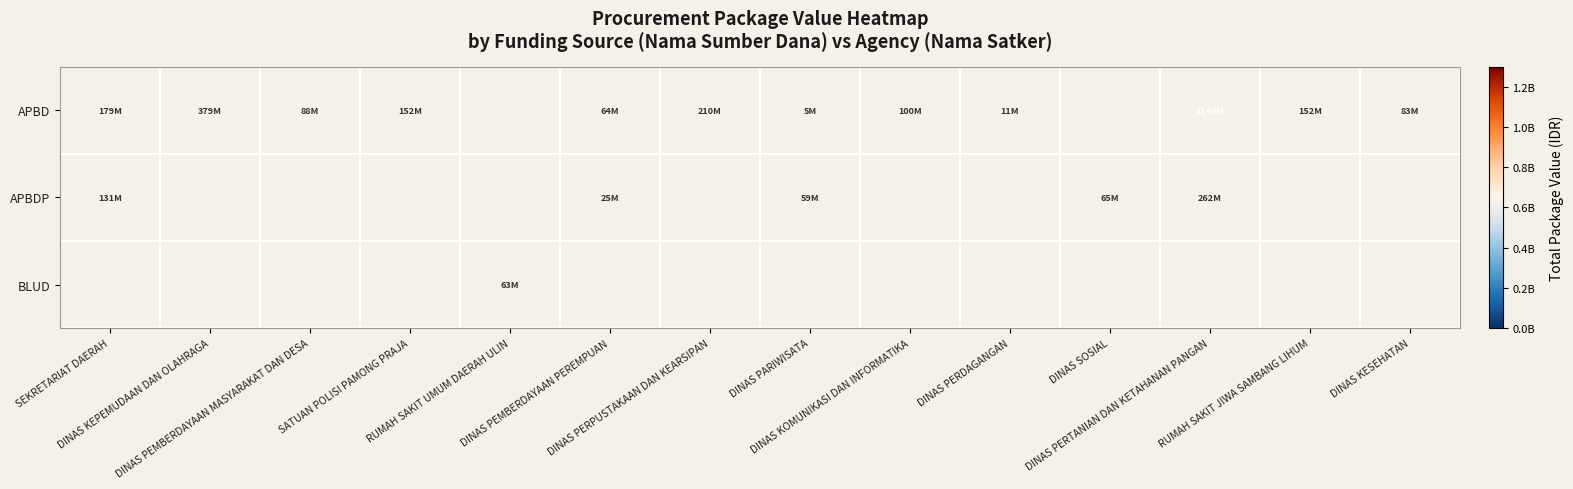

What is the lowest value of the APBDP series?

25200000.0